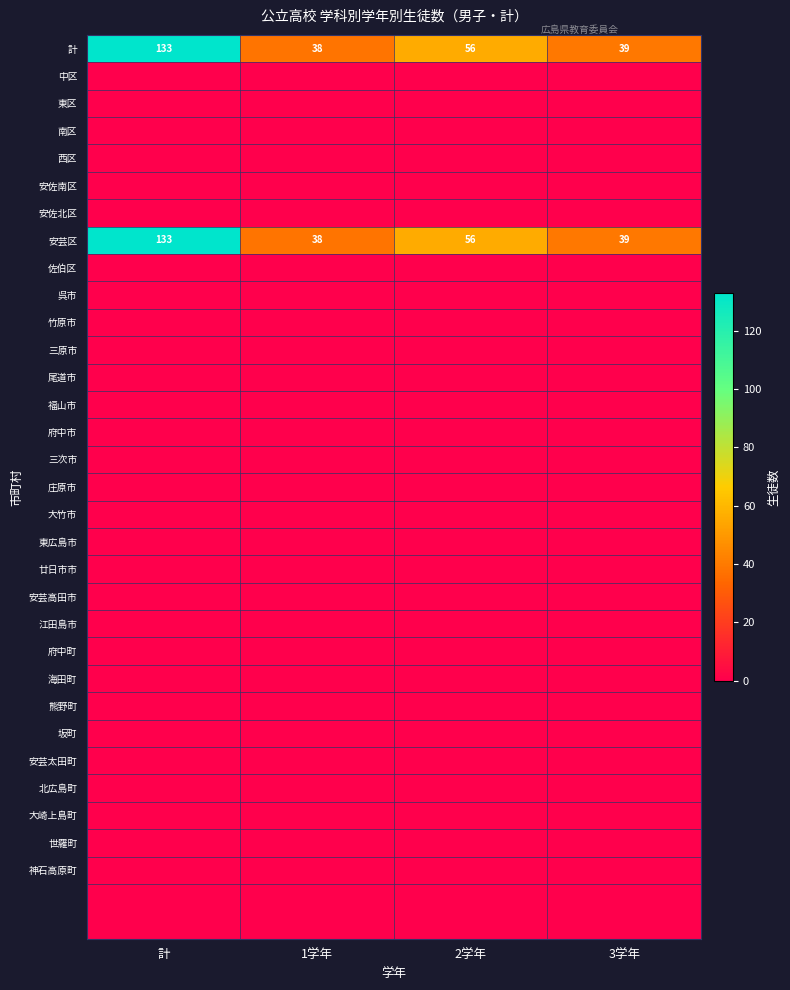

Read the 計 value at 計, to the nearest 10.

130